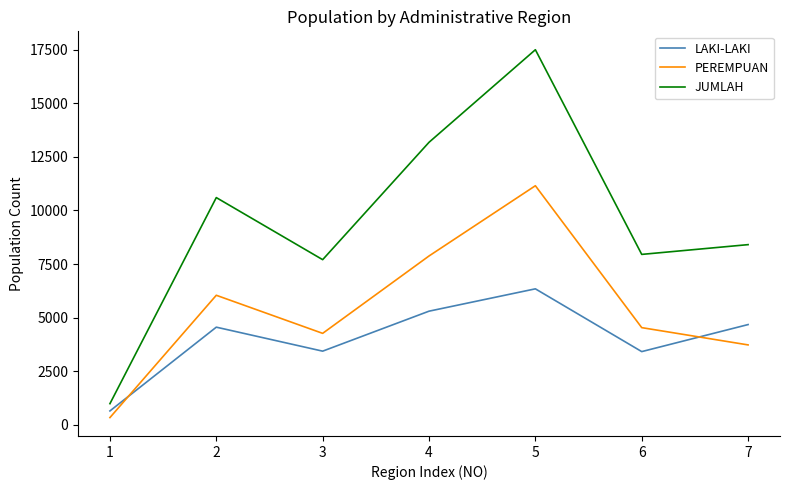

After their last crossing, which series has the higher values: LAKI-LAKI or PEREMPUAN?

LAKI-LAKI